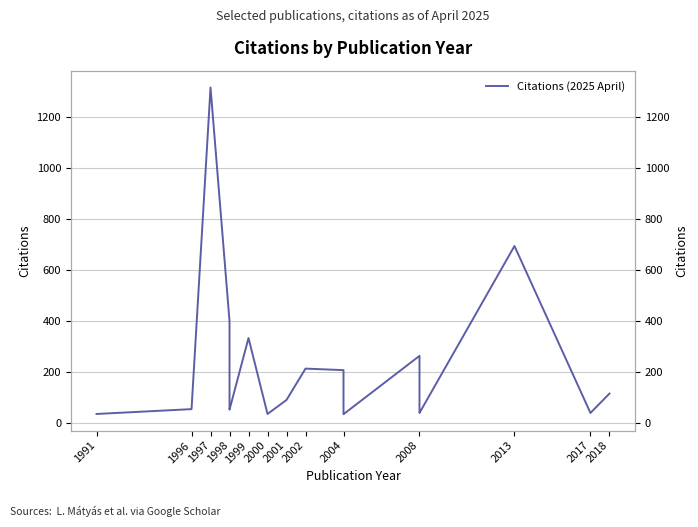

What is the value of the 6th point from the left?

398